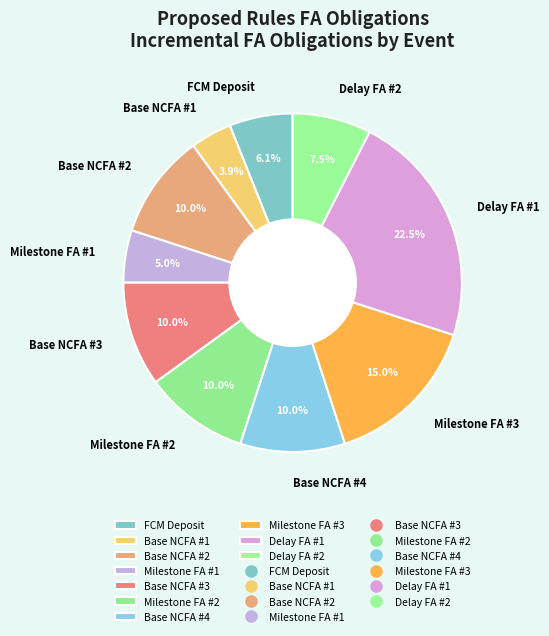

Which slice is the largest?

Delay FA #1